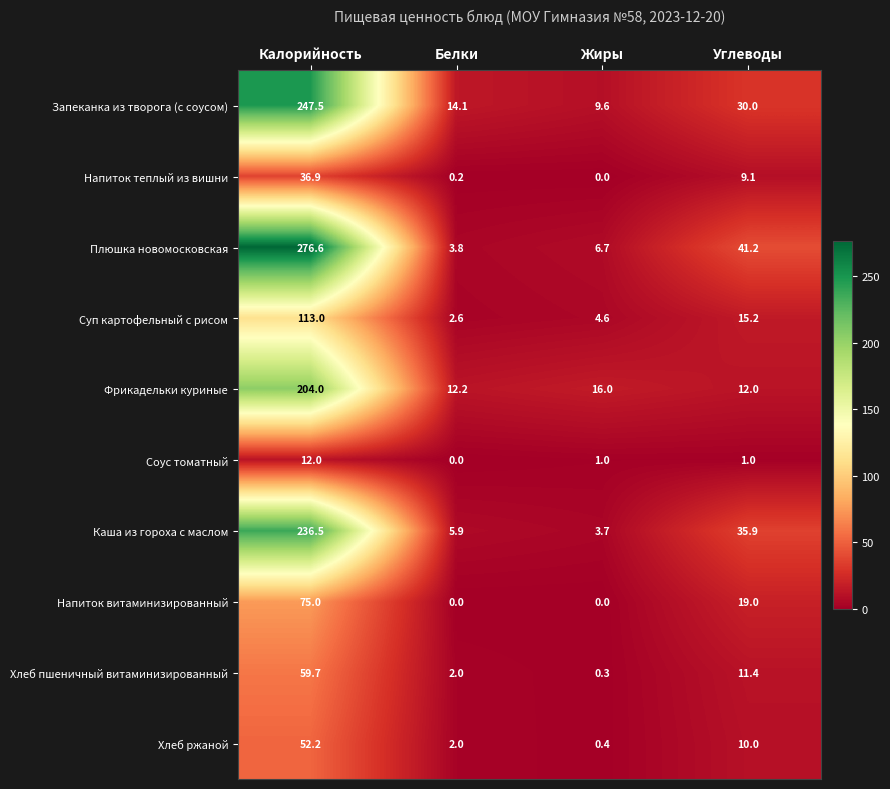

At which category does the chart reach its peak across all series?

Калорийность